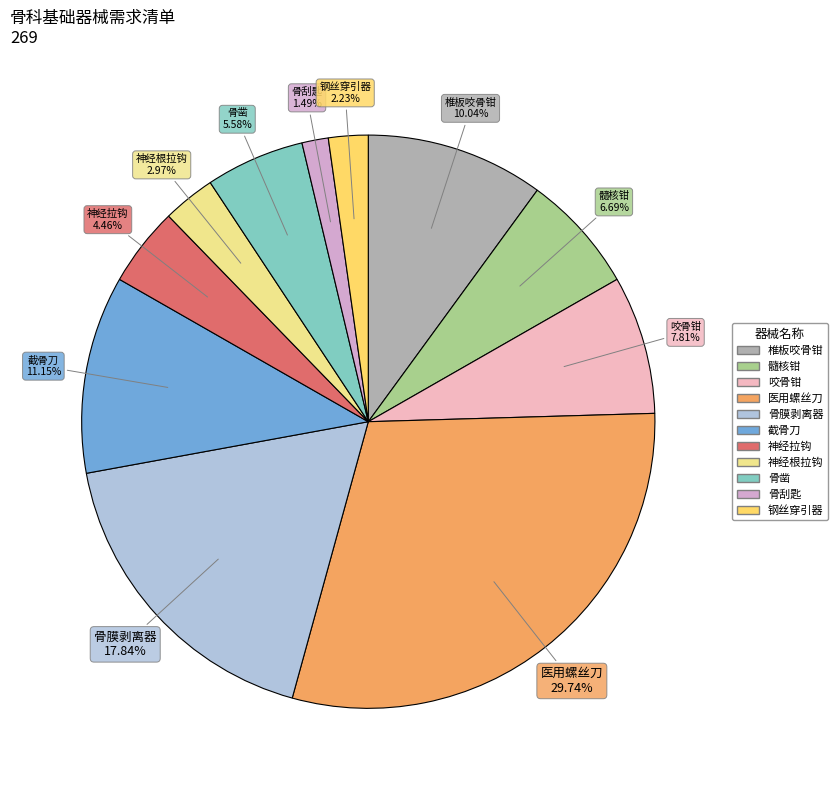

What portion of the pie excludes 咬骨钳?

92.2%